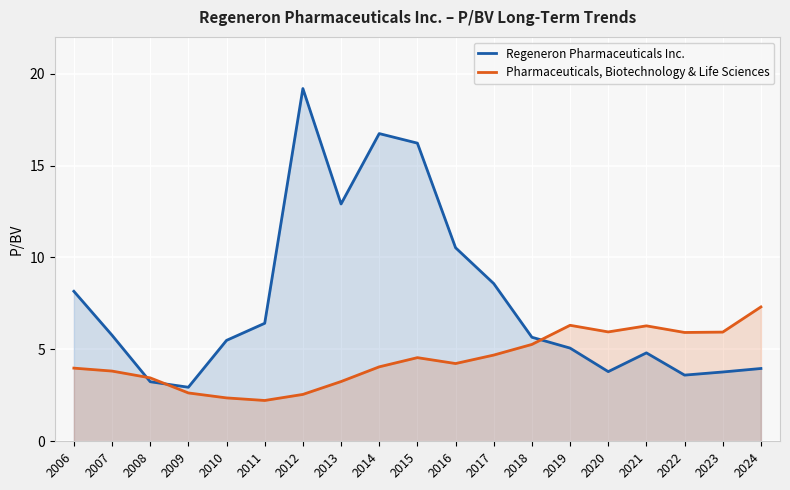

What is the difference between the maximum and minimum values in the Pharmaceuticals, Biotechnology & Life Sciences series?

5.1